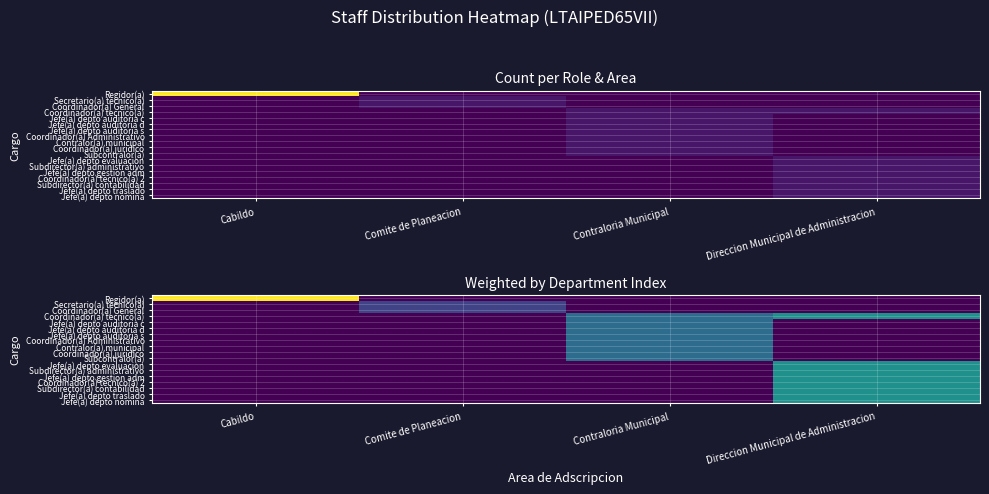

Rank the categories by Regidor(a) value from highest to lowest.

Cabildo, Comite de Planeacion, Contraloria Municipal, Direccion Municipal de Administracion